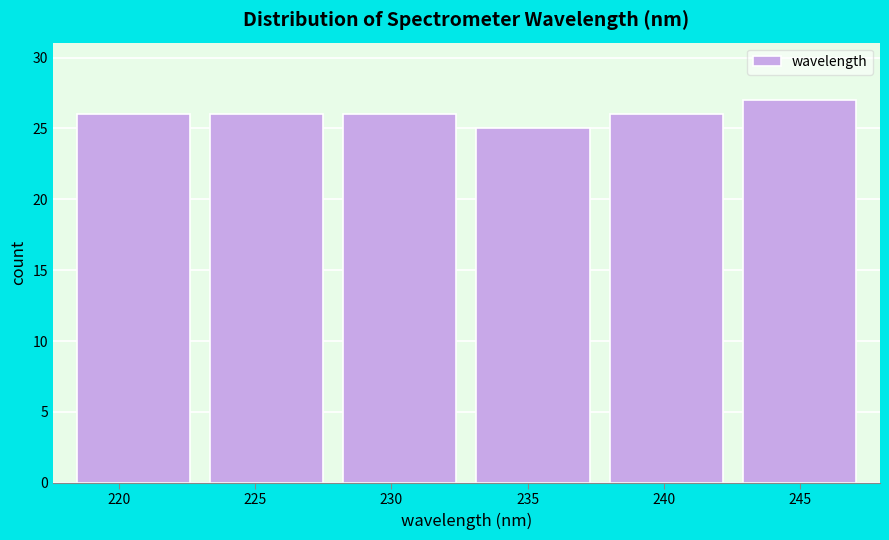

Reading left to right, transcribe this chart: for each bar, give the range it covers on the x-axis and its height. Neither the bar edges nor the heights are printed on the chart, so give them approximately, as read against the axes.

218.0 to 223.0: 26
223.0 to 228.0: 26
228.0 to 233.0: 26
233.0 to 237.5: 25
237.5 to 242.5: 26
242.5 to 247.5: 27